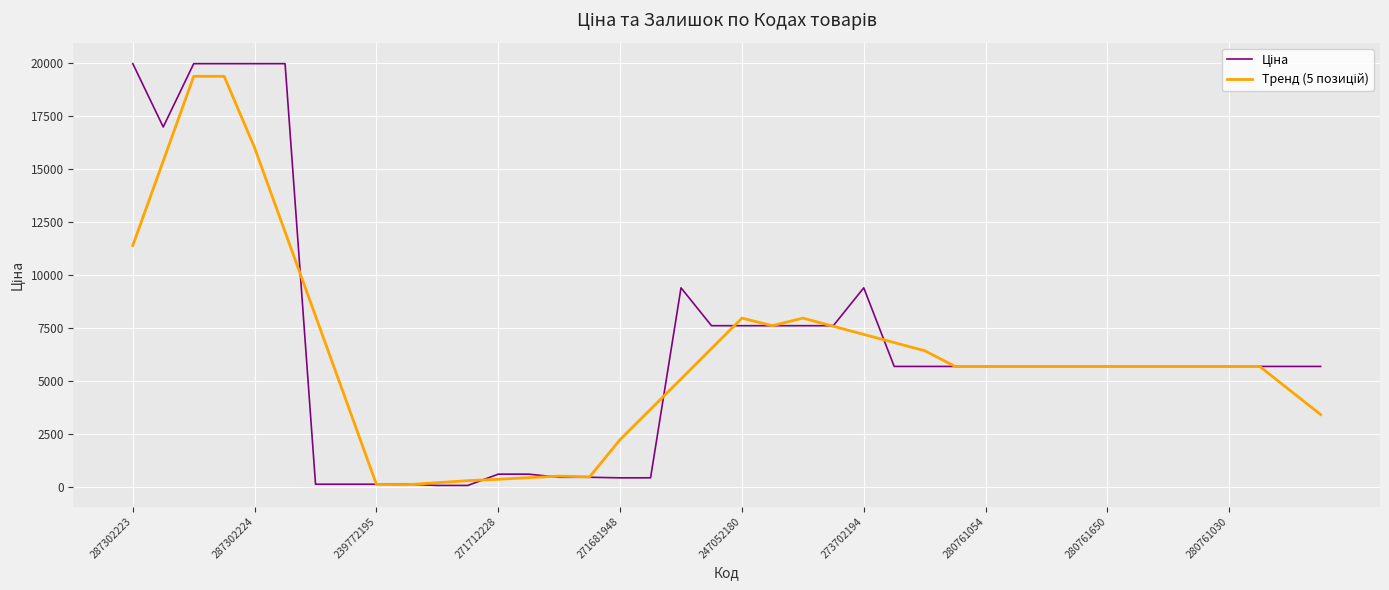

What is the maximum value shown in the chart?

19964.2